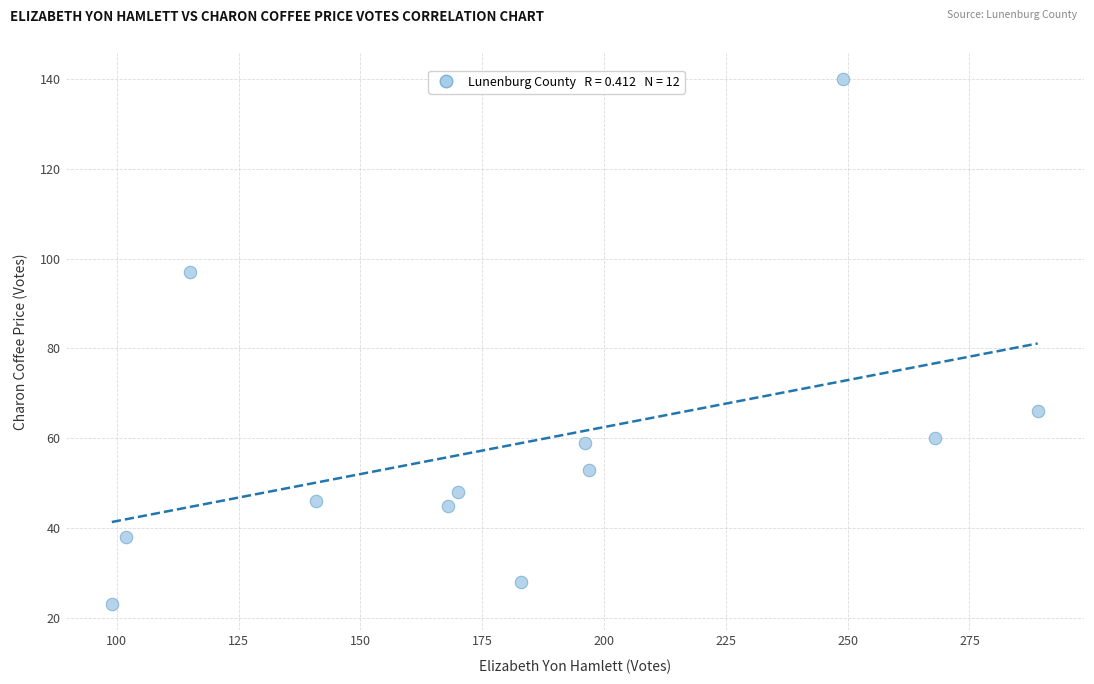

What is the range of Y values (max minus min)?

117